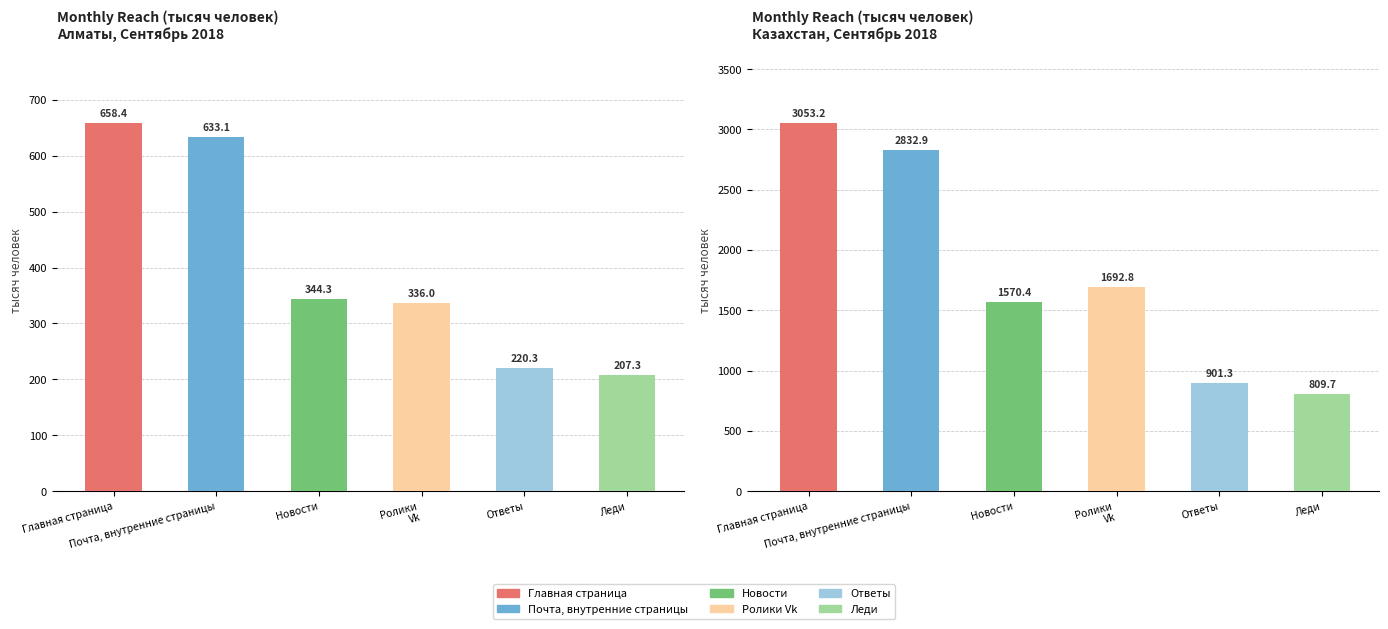

Rank the series at Алматы from lowest to highest value.

Mail.ru // Леди, Mail.ru // Ответы, Ролики Vk, Mail.ru // Новости, Mail.ru // Почта, внутренние страницы, Mail.ru // Главная страница